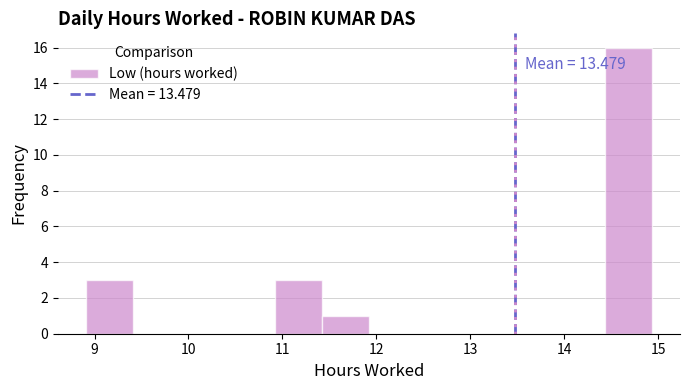

Which range on the x-axis has the tallest bar?

14.4 to 14.9